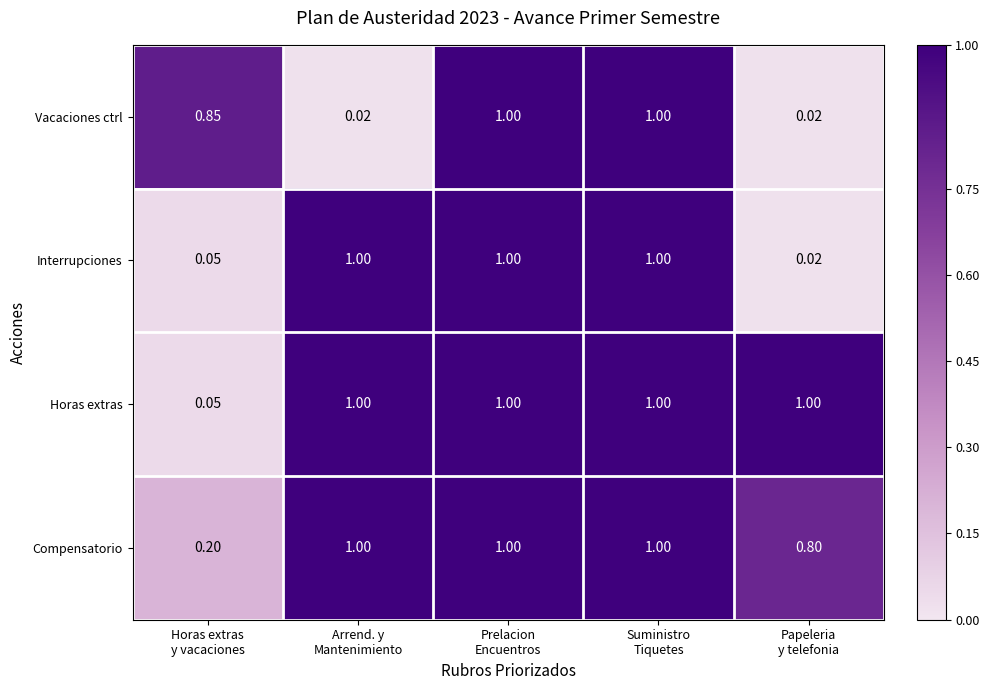

Which series has the largest total across all categories?

Horas extras